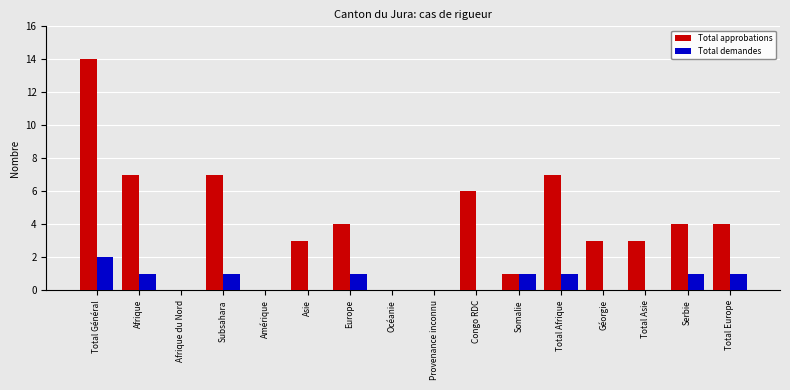

At which label does Total approbations reach its peak?

Total Général